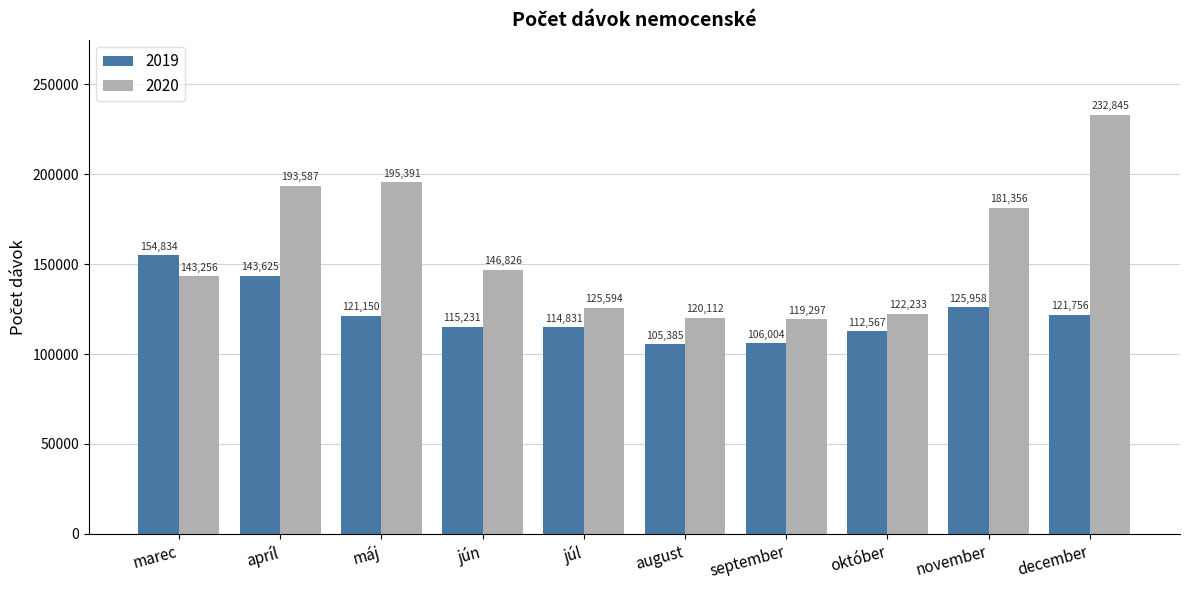

What is the average value of the 2020 series?

158050